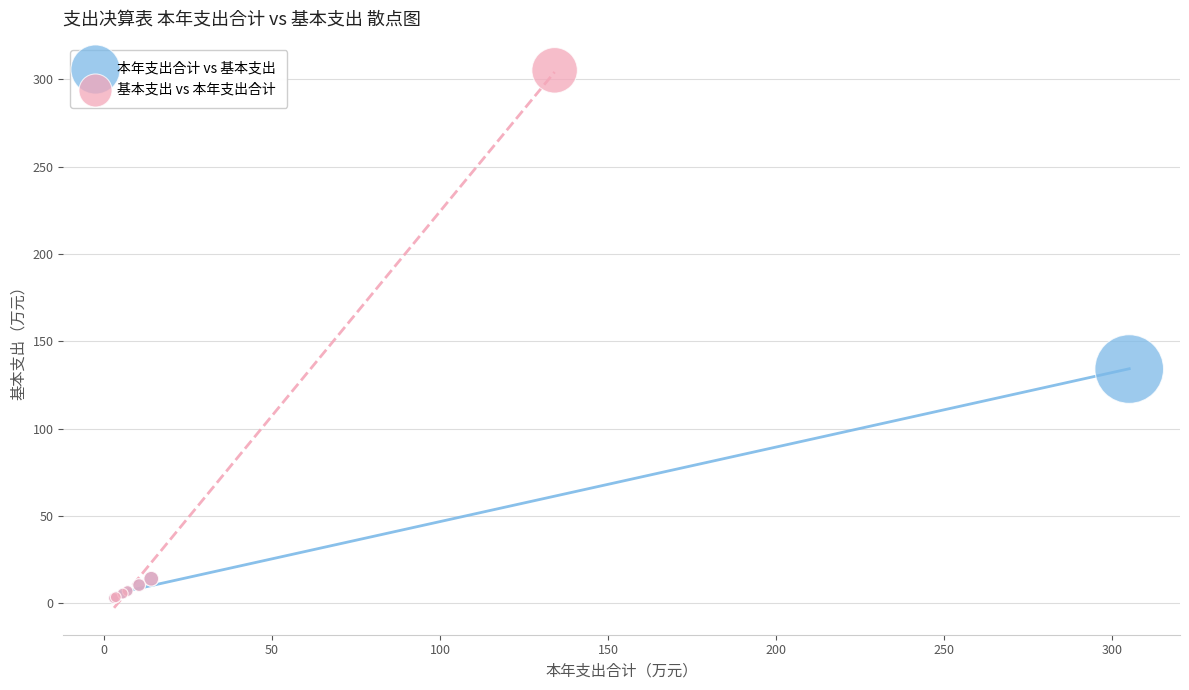

Which series contains the highest Y value?

基本支出 vs 本年支出合计